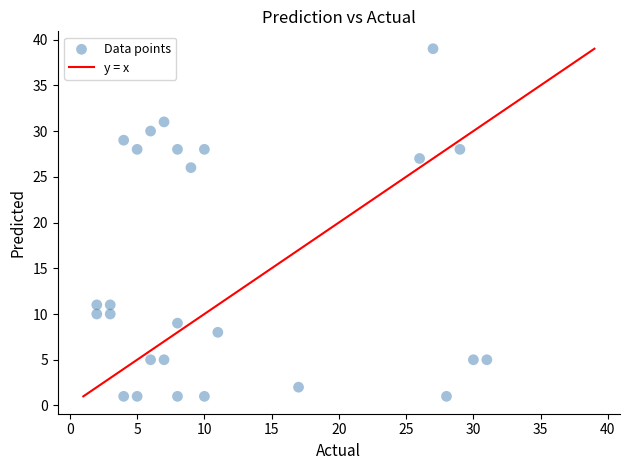

What is the range of X values (max minus min)?

29